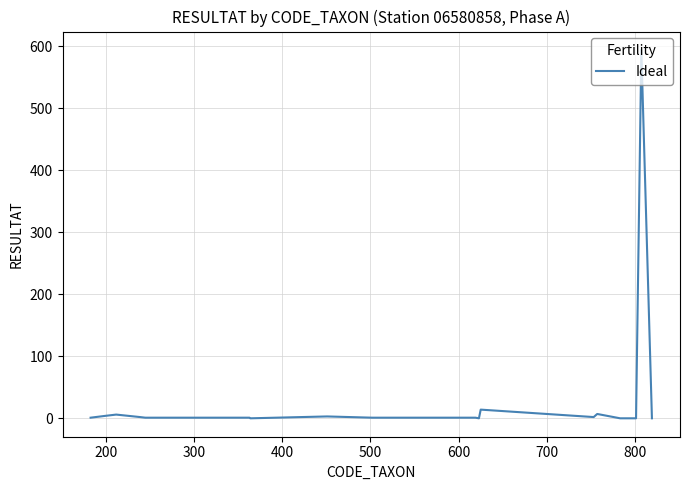

What is the greatest value displayed?

594